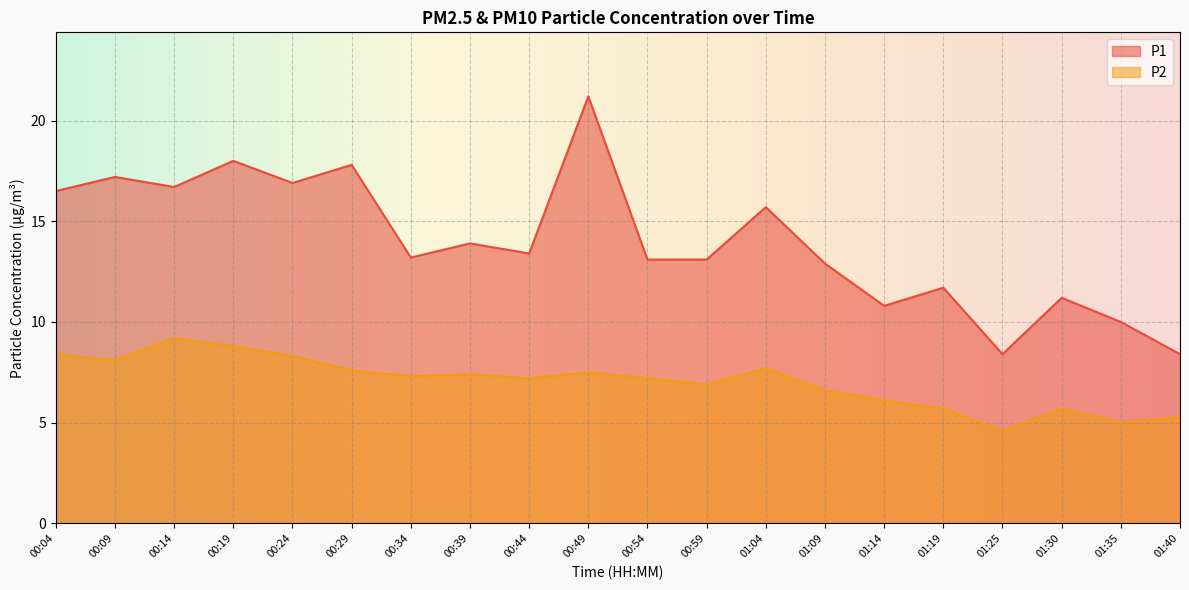

Where is the first local maximum for P2?

00:14